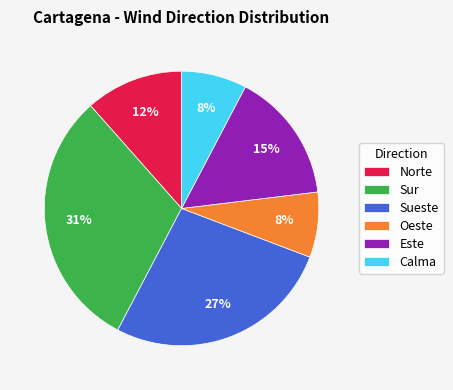

Combined, do Sur and Sueste account for over 50%?

Yes